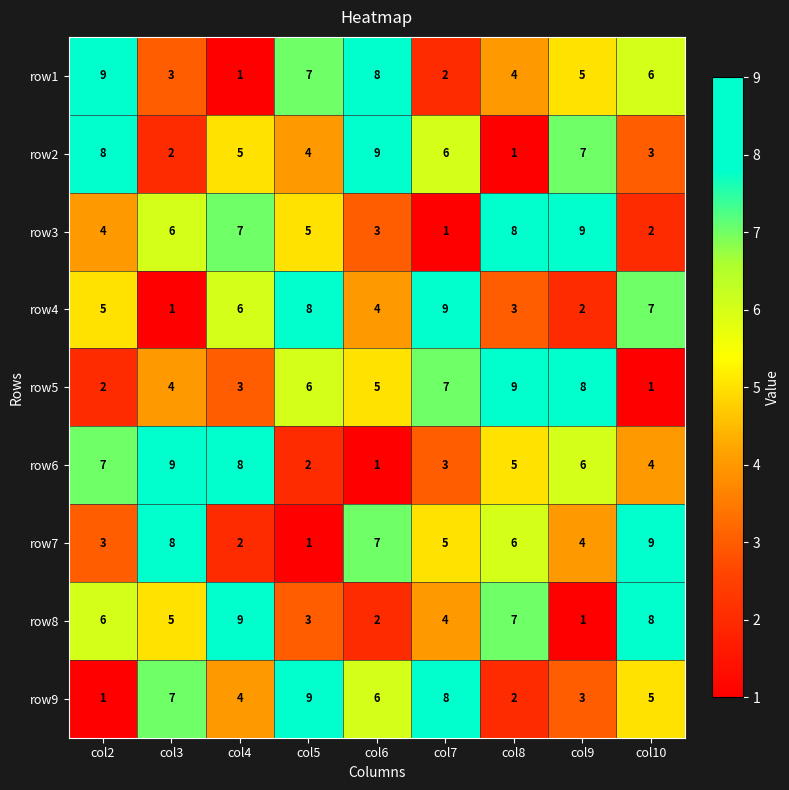

At col6, list the series in order from largest to smallest.

row2, row1, row7, row9, row5, row4, row3, row8, row6